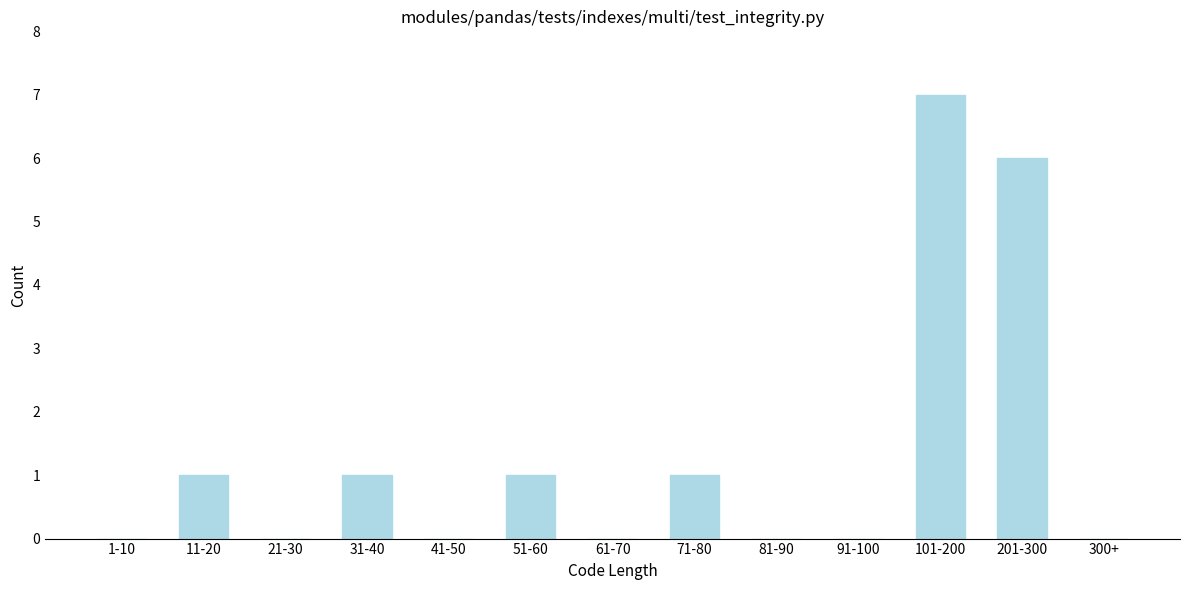

Reading left to right, extract all data points from this chart.

1-10=0	11-20=1	21-30=0	31-40=1	41-50=0	51-60=1	61-70=0	71-80=1	81-90=0	91-100=0	101-200=7	201-300=6	300+=0